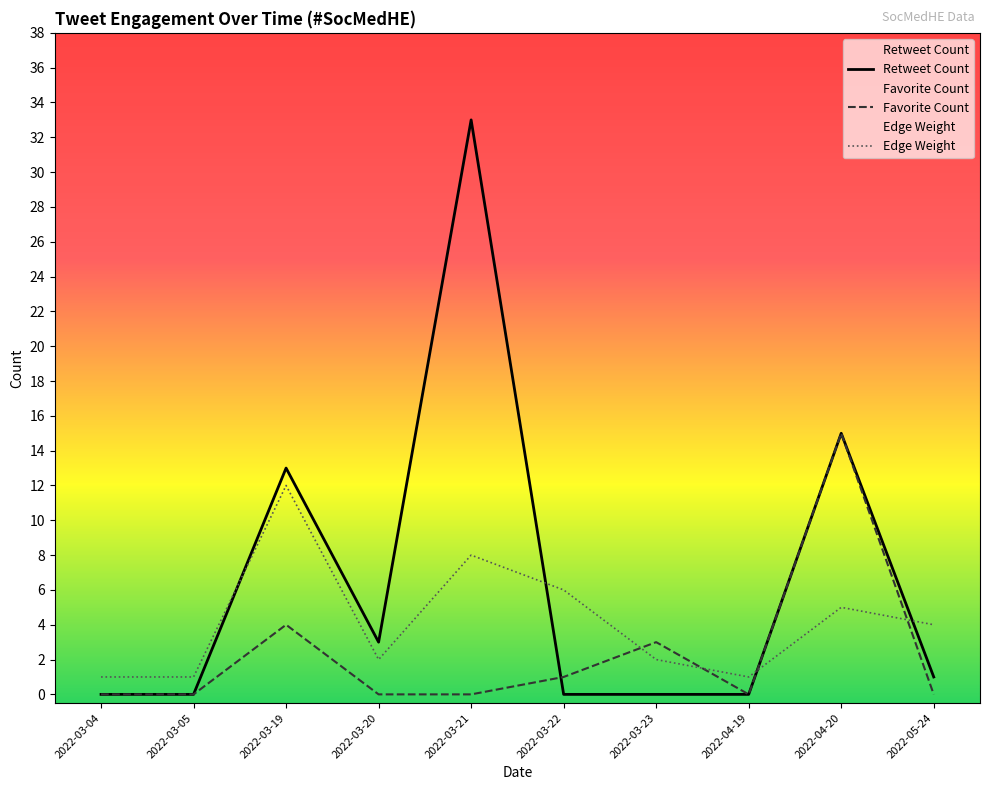

At which label is Edge Weight closest to 6?

2022-03-22